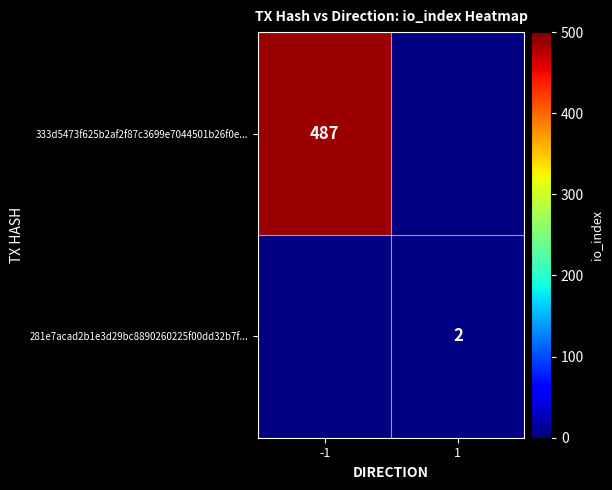

True or false: 333d5473f625b2af2f87c3699e7044501b26f0e... has a value of 177 at -1.

False